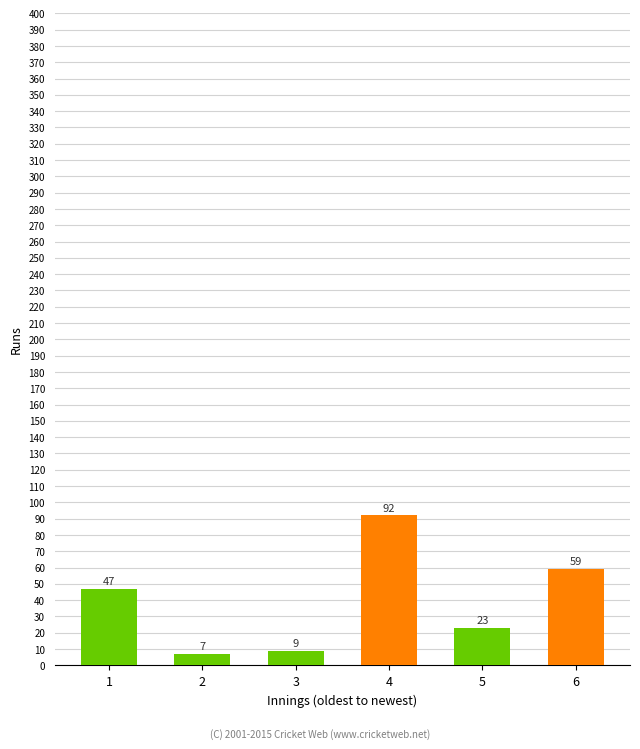

Reading right to left, extract all data points from this chart.

Green: 0	23	0	9	7	47
Orange: 59	0	92	0	0	0